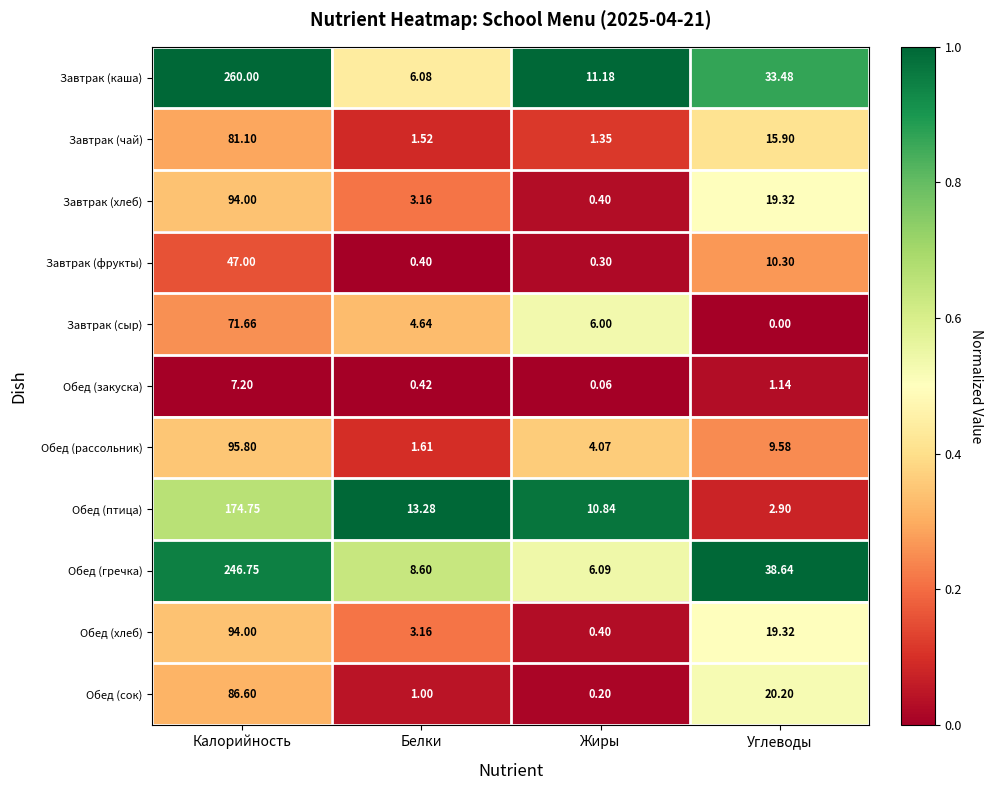

At which label is Завтрак (чай) closest to 41?

Углеводы